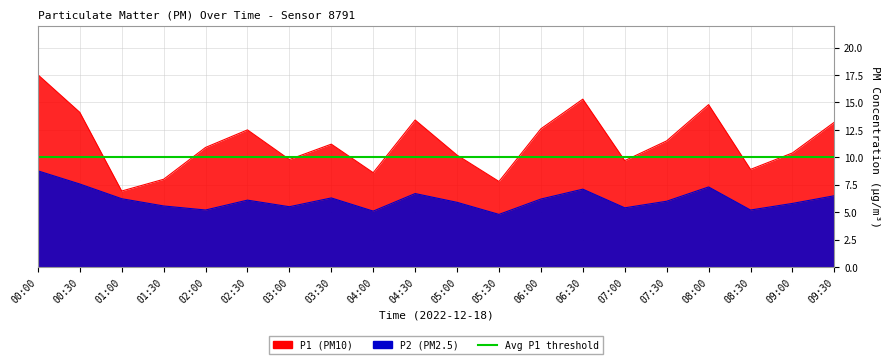

Count the number of data series in this chart.

2